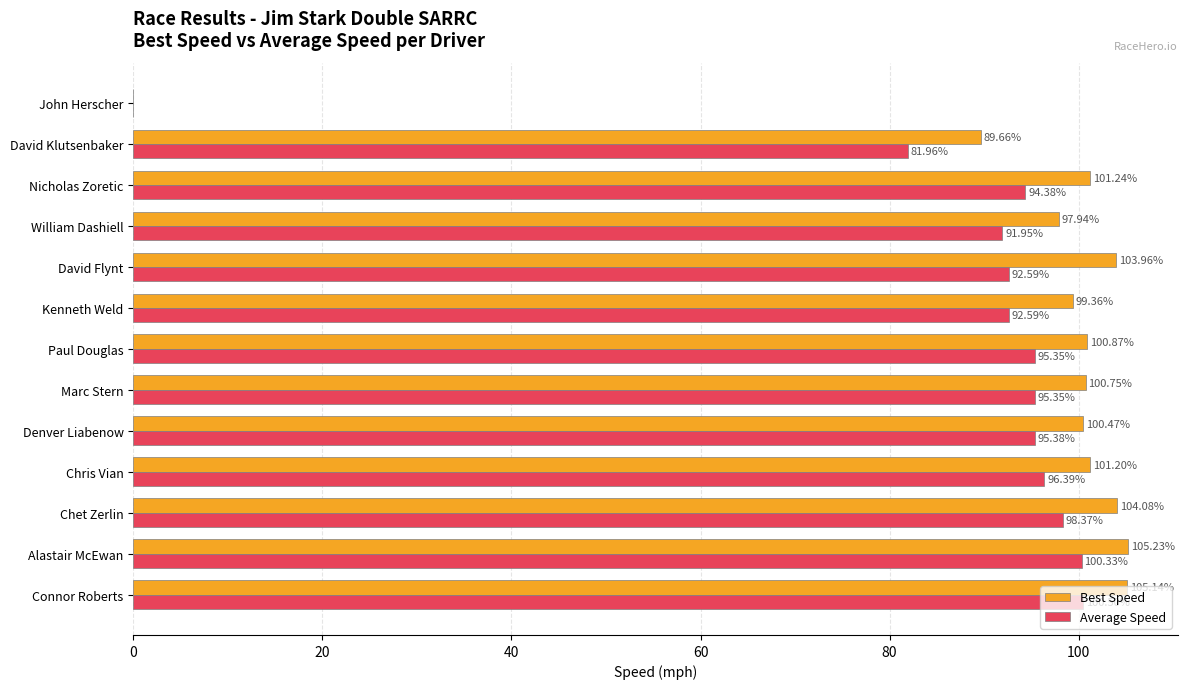

Which series changed the most between Chris Vian and Denver Liabenow?

Average Speed